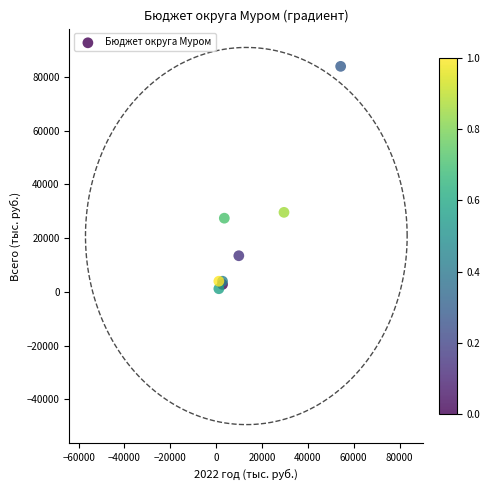

What Y value in the scatter plot is closest to 42541?

29592.3